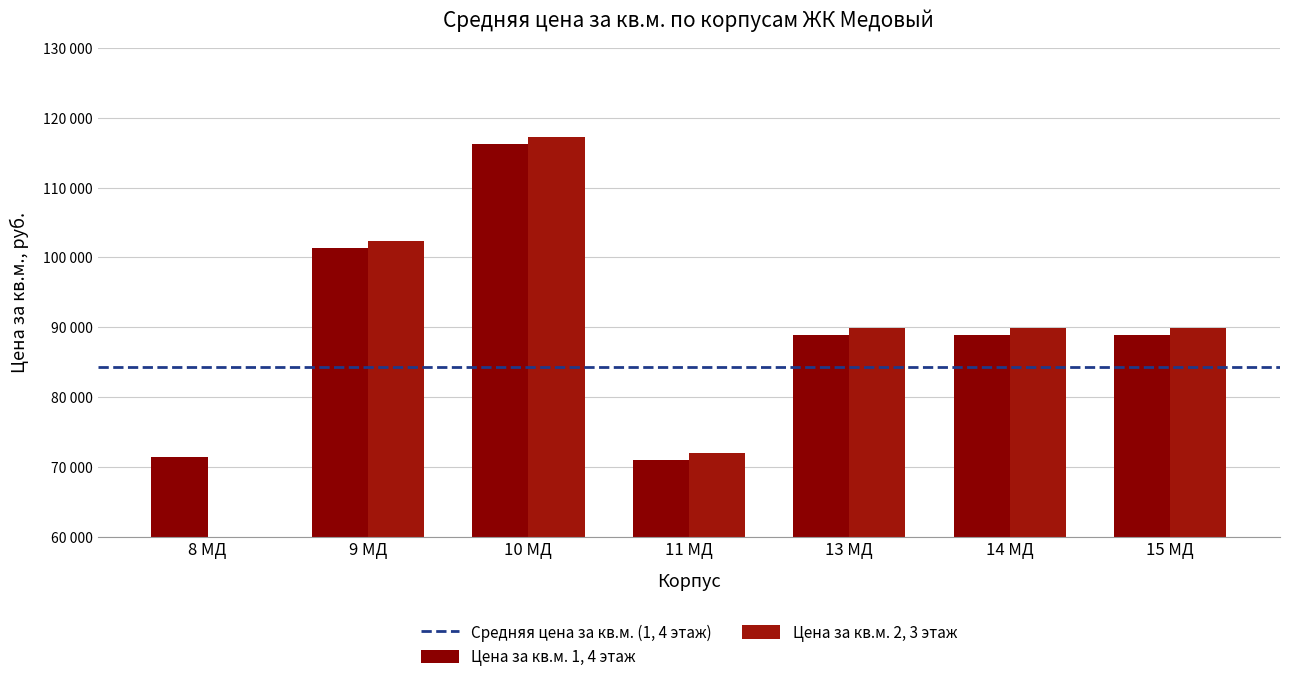

How many groups of bars are there?

7